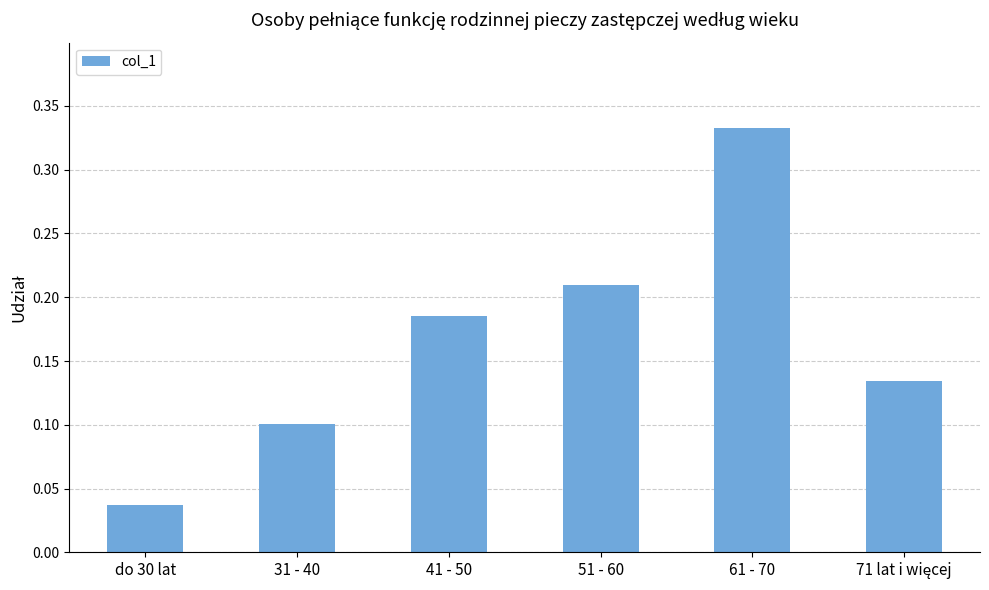

Which has a higher value, 31 - 40 or 61 - 70?

61 - 70